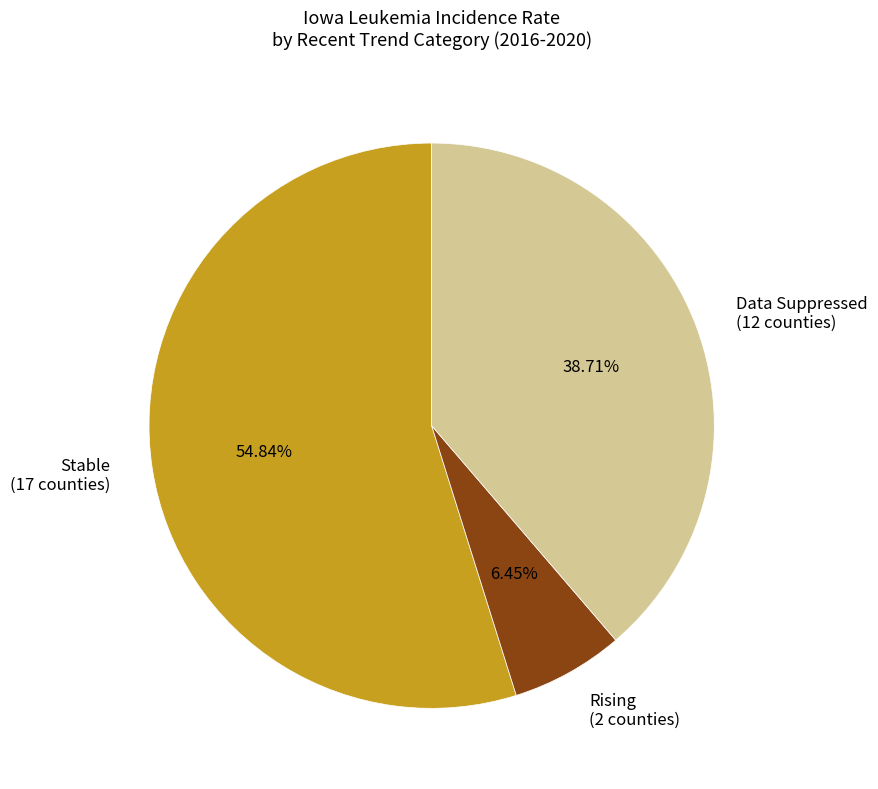

Rank the categories by value from highest to lowest.

Stable (17 counties), Data Suppressed (12 counties), Rising (2 counties)